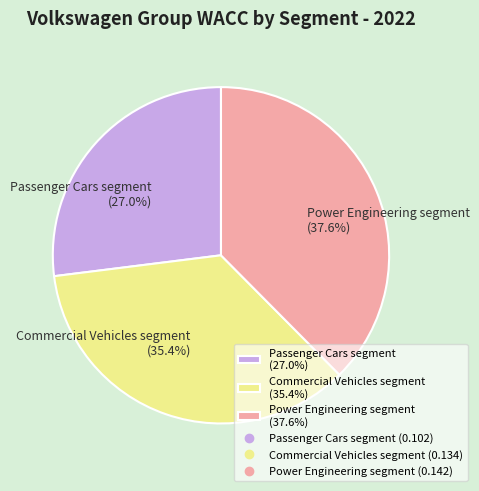

Count the number of slices in the pie.

3